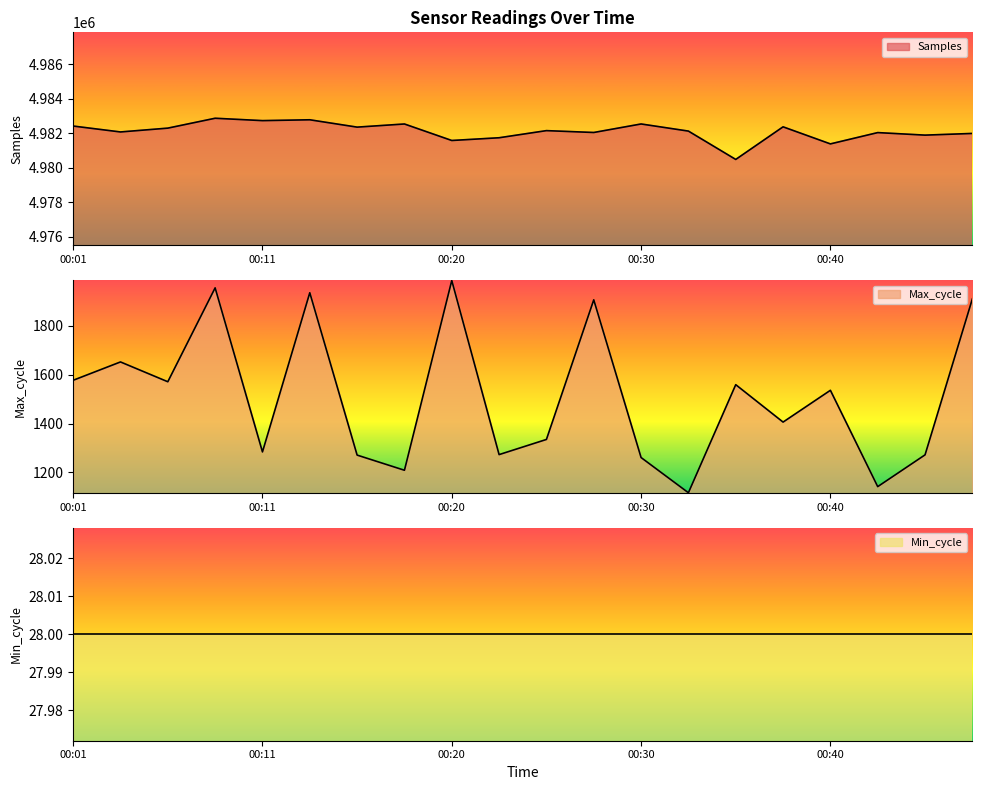

Is it true that Max_cycle equals 2050 at 00:18?

False